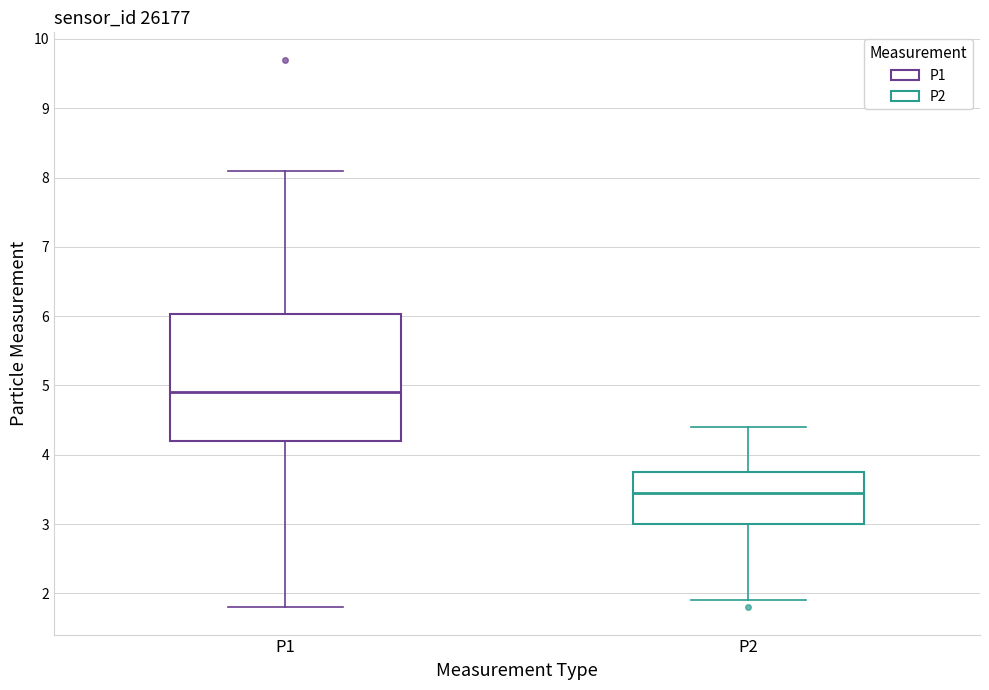

Which box has the highest median line?

P1